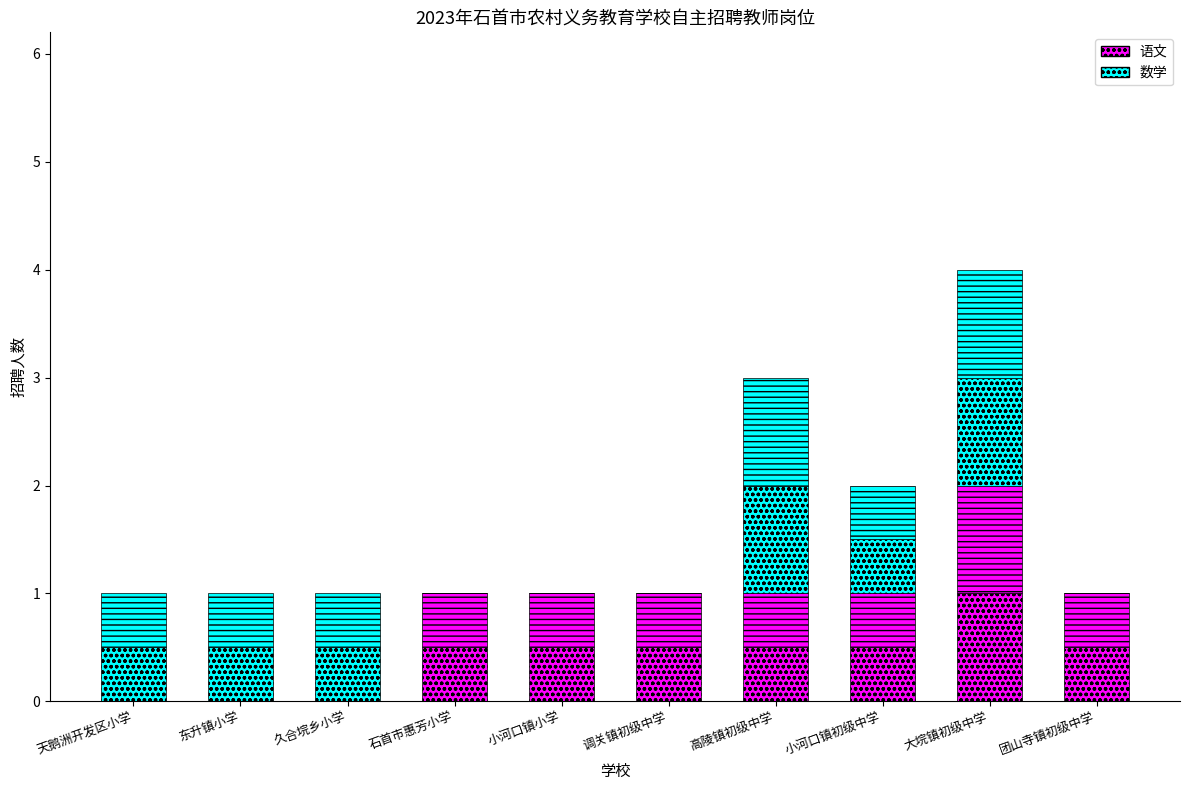

Which series has the widest spread of values?

语文